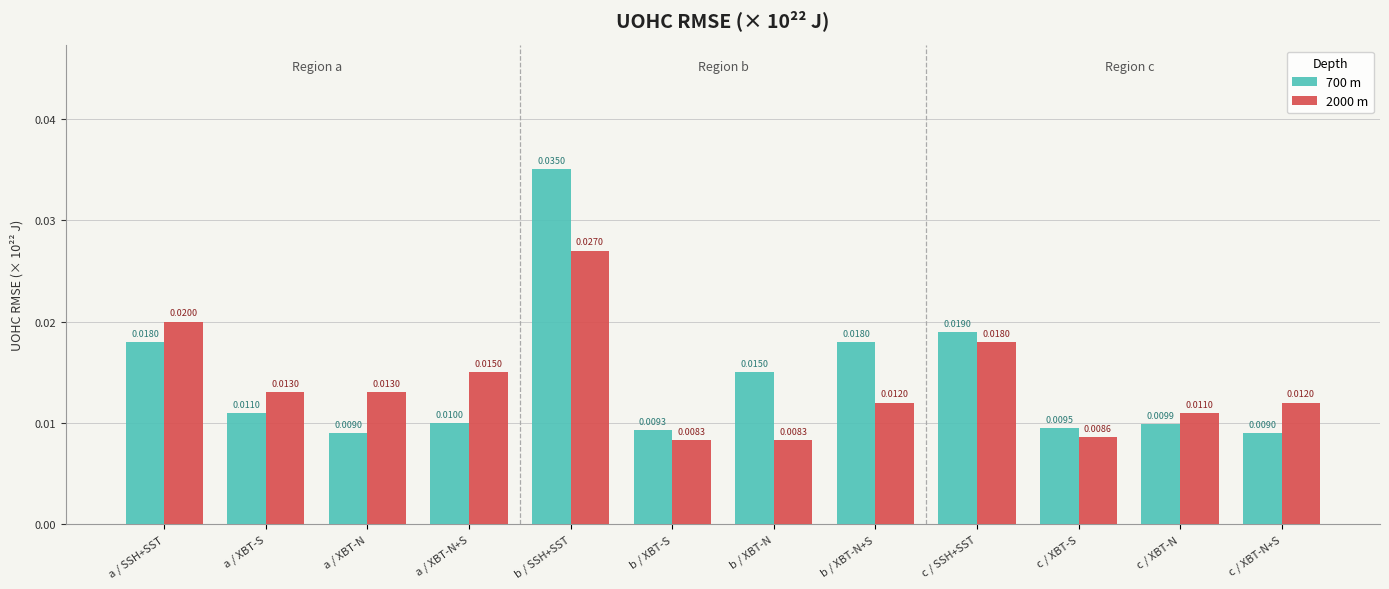

At how many categories does at least one series exceed 0?

12